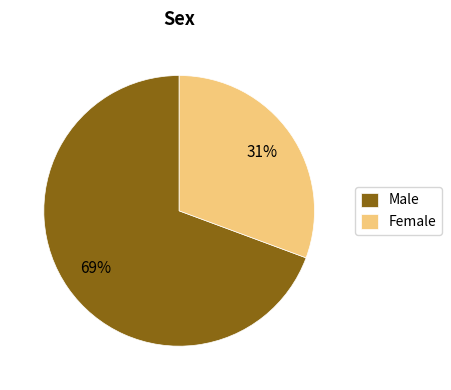

To the nearest percent, what is the average slice percentage?

50%